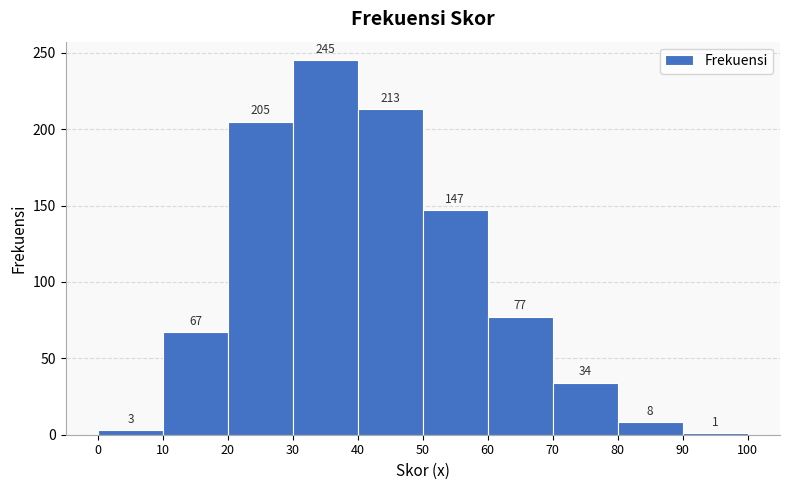

Over which range of the x-axis is the bar tallest?

30 to 40